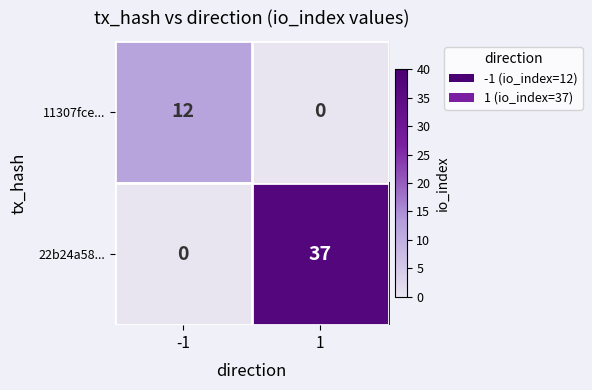

What is the approximate value of 22b24a58... at 1?

37